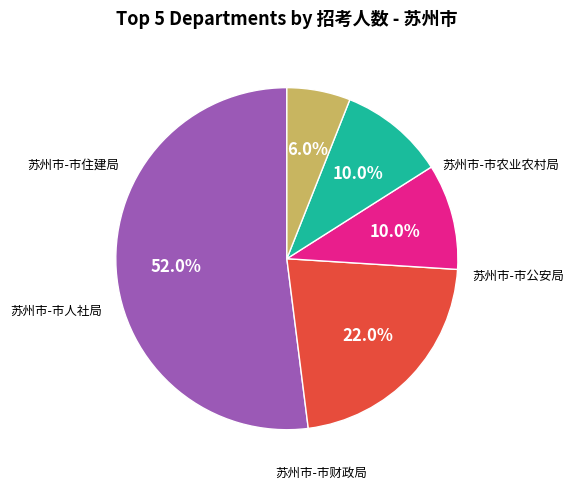

Is there any slice that represents more than half of the pie?

Yes